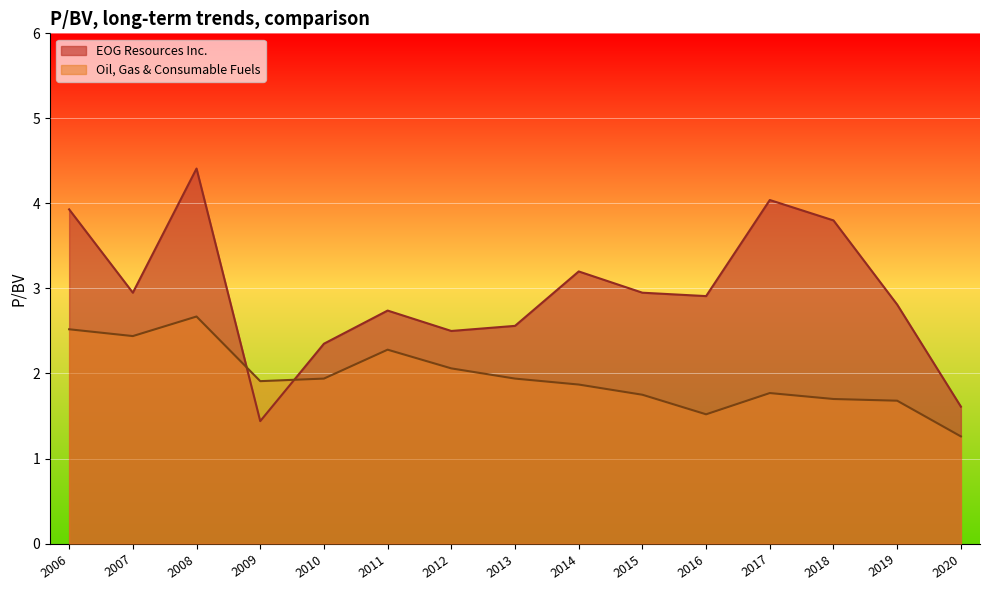

How many categories are shown in the chart?

15